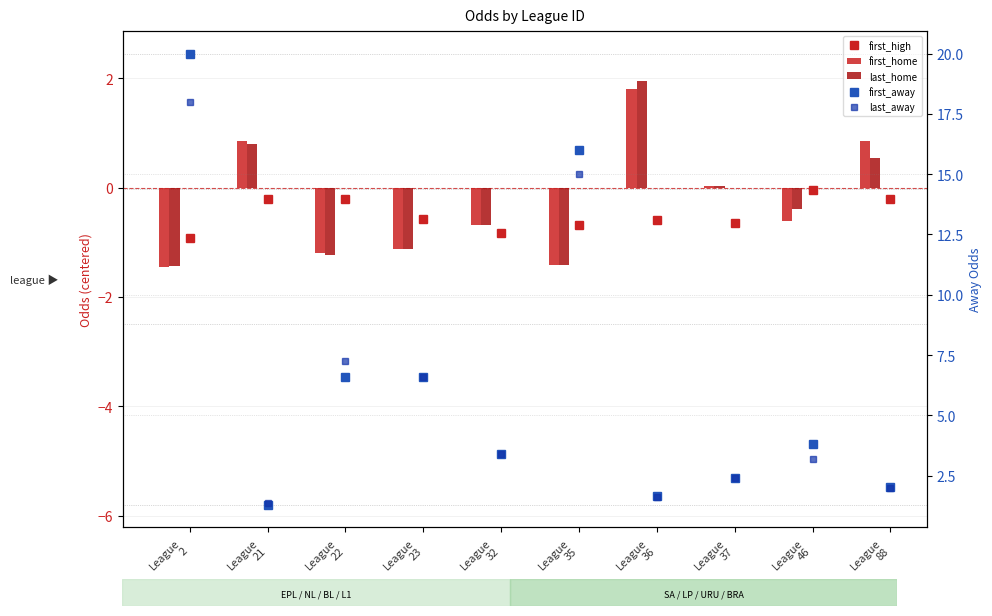

Reading left to right, list all the values displayed in this chart.

first_high: League
2=-0.9	League
21=-0.2	League
22=-0.2	League
23=-0.6	League
32=-0.8	League
35=-0.7	League
36=-0.6	League
37=-0.6	League
46=-0.0	League
88=-0.2
first_home: League
2=-1.4	League
21=0.9	League
22=-1.2	League
23=-1.1	League
32=-0.7	League
35=-1.4	League
36=1.8	League
37=0.0	League
46=-0.6	League
88=0.9
last_home: League
2=-1.4	League
21=0.8	League
22=-1.2	League
23=-1.1	League
32=-0.7	League
35=-1.4	League
36=2.0	League
37=0.0	League
46=-0.4	League
88=0.5
first_away: League
2=20.0	League
21=1.3	League
22=6.6	League
23=6.6	League
32=3.4	League
35=16.0	League
36=1.6	League
37=2.4	League
46=3.8	League
88=2.0
last_away: League
2=18.0	League
21=1.4	League
22=7.2	League
23=6.6	League
32=3.4	League
35=15.0	League
36=1.6	League
37=2.4	League
46=3.2	League
88=2.0